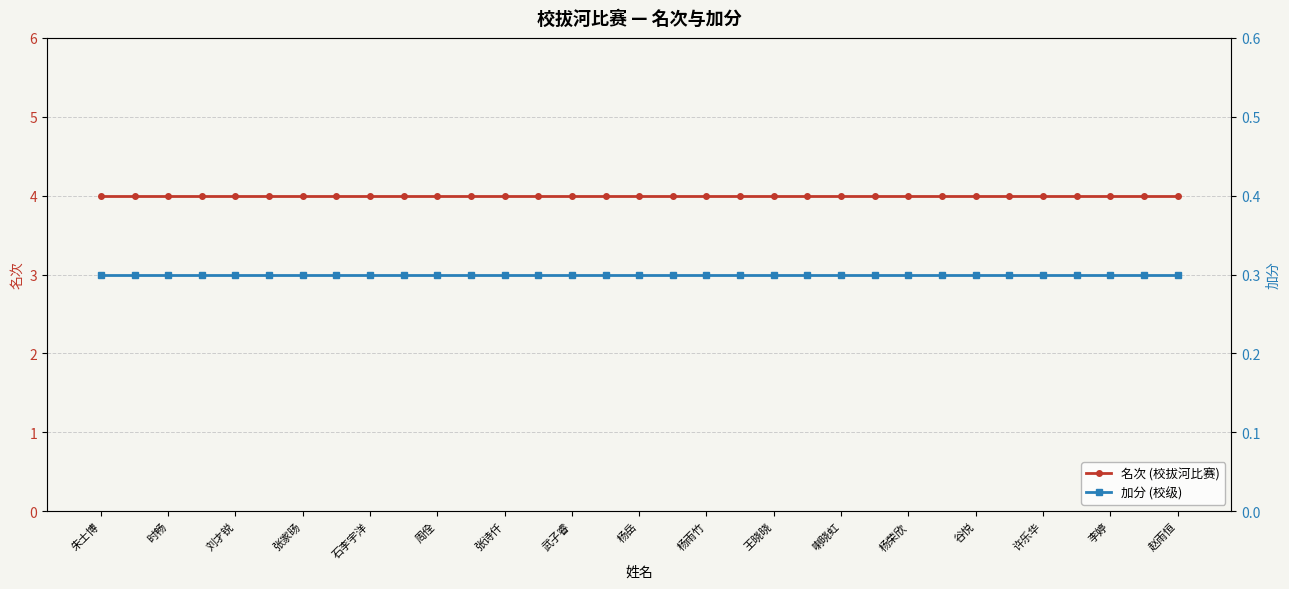

Rank the categories by 名次 (校拔河比赛) value from highest to lowest.

朱士博, 时畅, 刘才锐, 张家旸, 石李宇洋, 周佺, 张诗仟, 武子睿, 杨岳, 杨雨竹, 王晓晓, 喇晓虹, 杨荣欣, 谷悦, 许乐华, 李婷, 赵雨恒, 17, 18, 19, 20, 21, 22, 23, 24, 25, 26, 27, 28, 29, 30, 31, 32